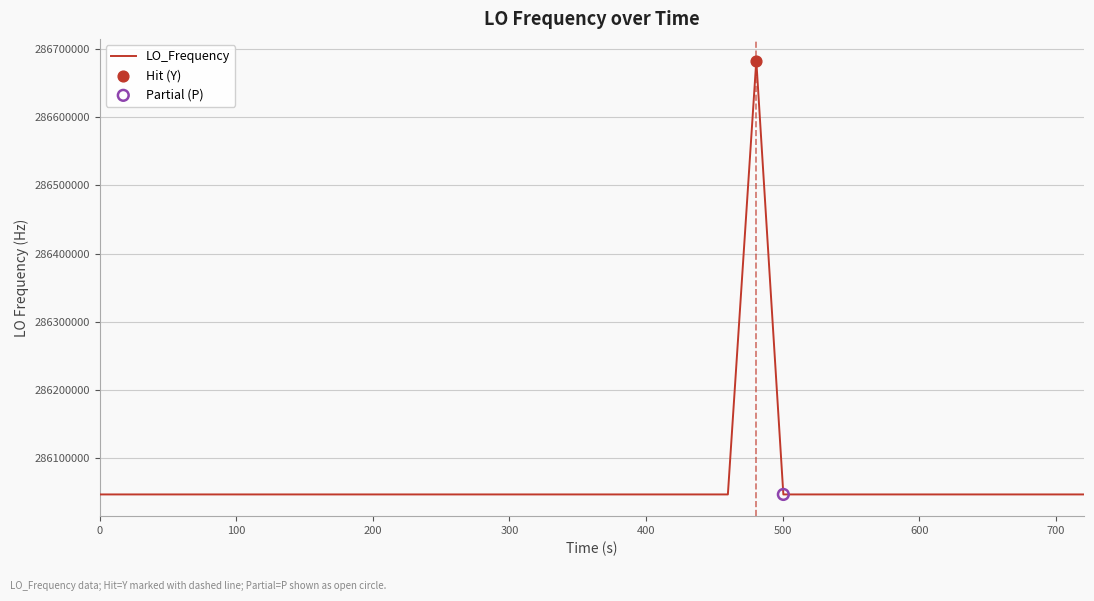

What is the difference between the maximum and minimum values?

635708.3